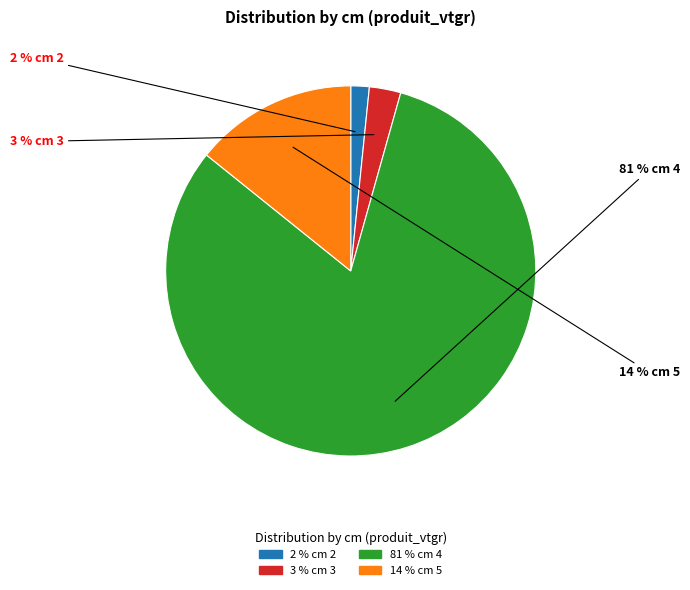

To the nearest percent, what is the average slice percentage?

25%